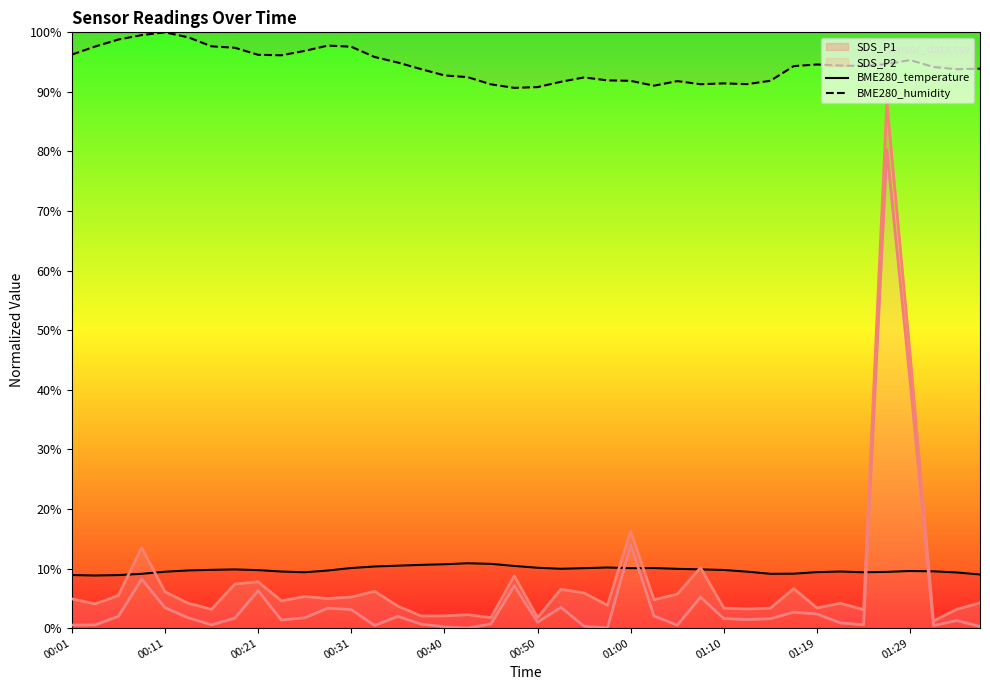

How many data points in BME280_humidity are less than 94?

18